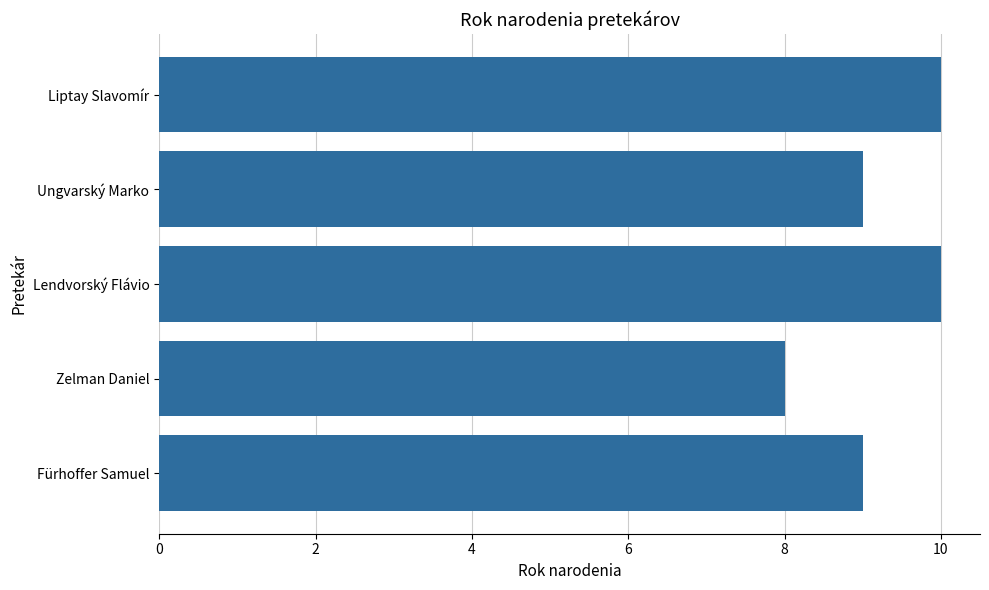

How many data points does each series have?

5